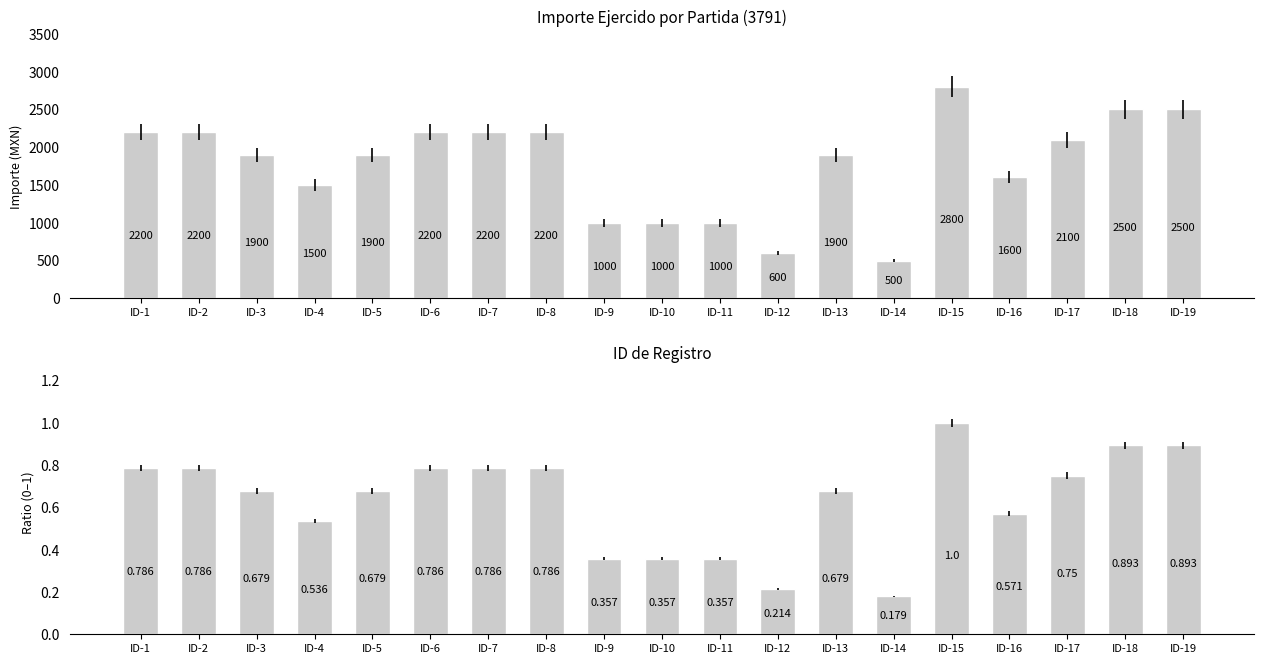

Reading right to left, what are all the values shown in this chart?

Importe ejercido: ID-19=2500.0	ID-18=2500.0	ID-17=2100.0	ID-16=1600.0	ID-15=2800.0	ID-14=500.0	ID-13=1900.0	ID-12=600.0	ID-11=1000.0	ID-10=1000.0	ID-9=1000.0	ID-8=2200.0	ID-7=2200.0	ID-6=2200.0	ID-5=1900.0	ID-4=1500.0	ID-3=1900.0	ID-2=2200.0	ID-1=2200.0
Ratio normalizado: ID-19=0.9	ID-18=0.9	ID-17=0.8	ID-16=0.6	ID-15=1.0	ID-14=0.2	ID-13=0.7	ID-12=0.2	ID-11=0.4	ID-10=0.4	ID-9=0.4	ID-8=0.8	ID-7=0.8	ID-6=0.8	ID-5=0.7	ID-4=0.5	ID-3=0.7	ID-2=0.8	ID-1=0.8